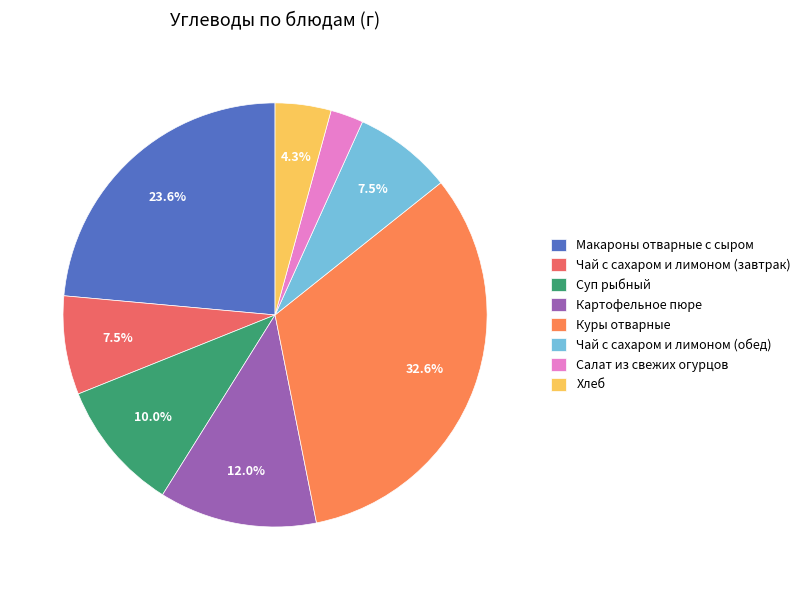

What is the smallest slice in the pie chart?

Салат из свежих огурцов